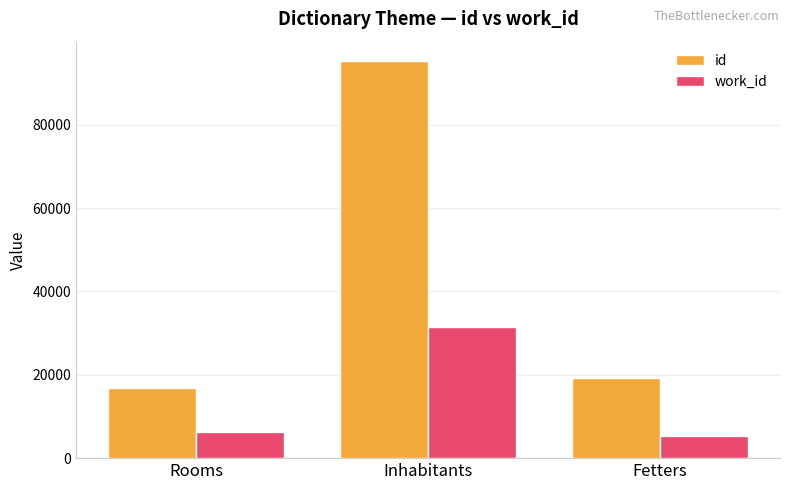

What are all the series names shown in the legend?

id, work_id